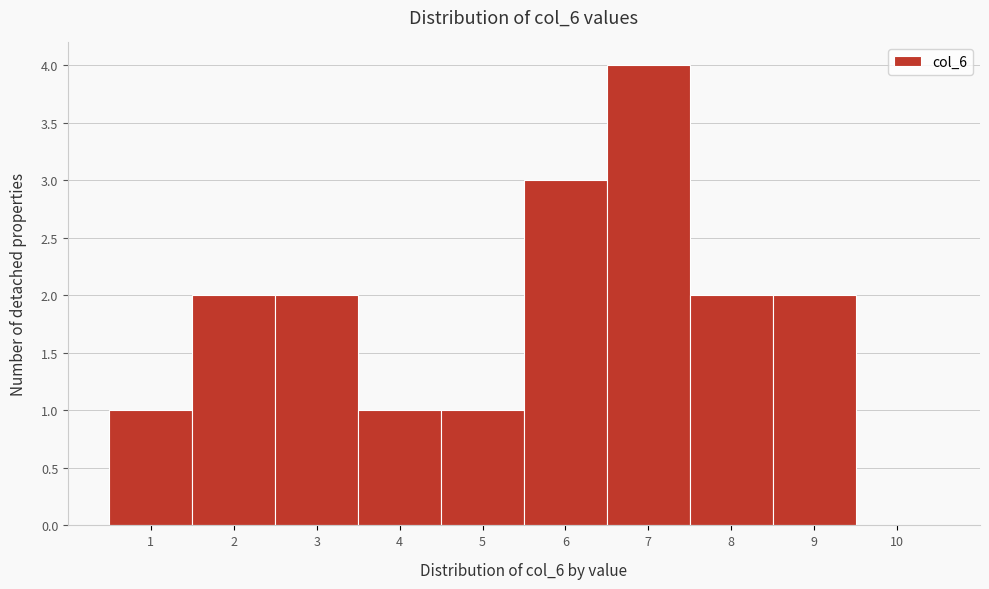

Which range on the x-axis has the tallest bar?

6.5 to 7.5